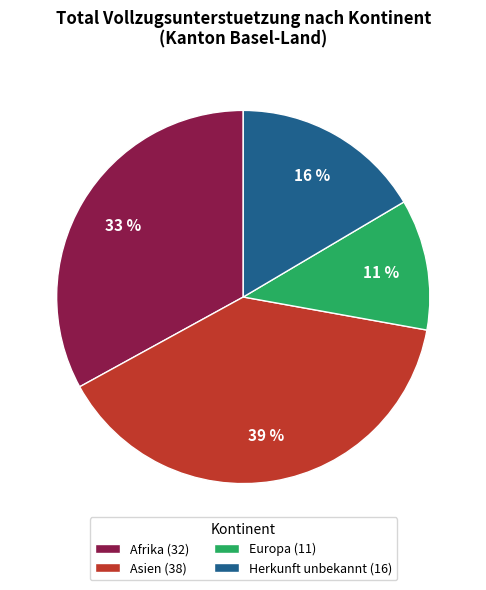

Which category has the smallest portion of the pie?

Europa